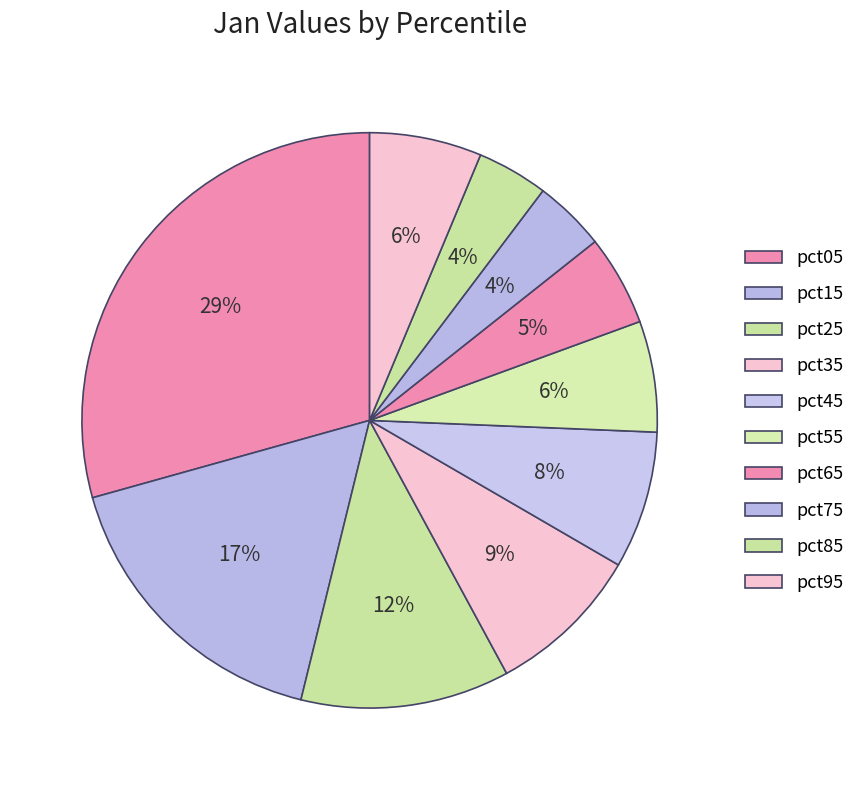

How many segments does this pie chart have?

10